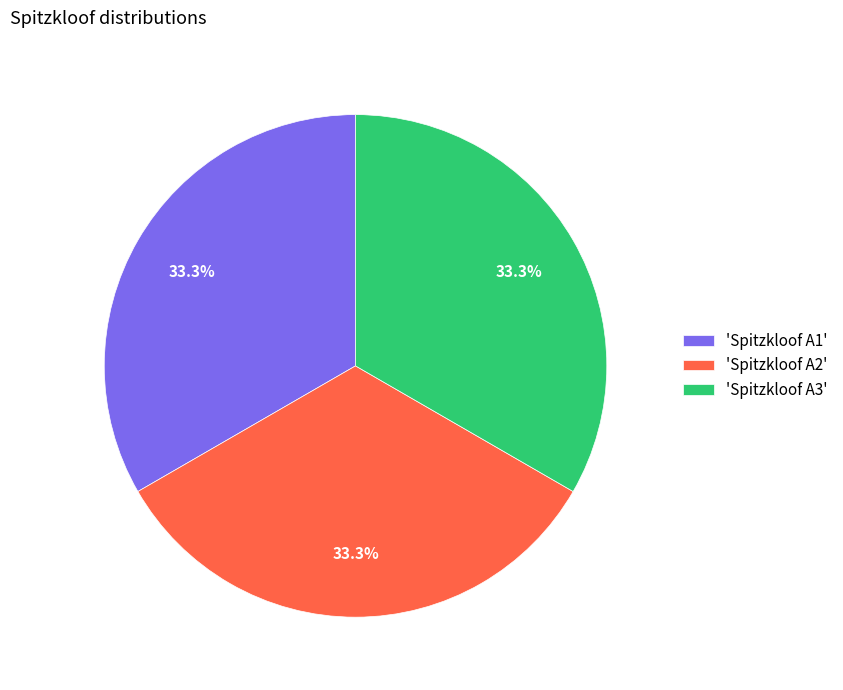

Approximately how many times larger is the value at 'Spitzkloof A1' compared to 'Spitzkloof A2'?

1.0